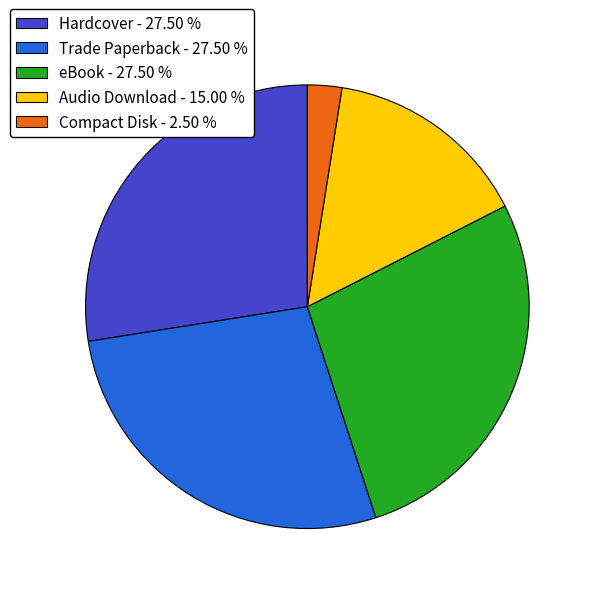

Is Compact Disk - 2.50 % the majority of the pie?

No